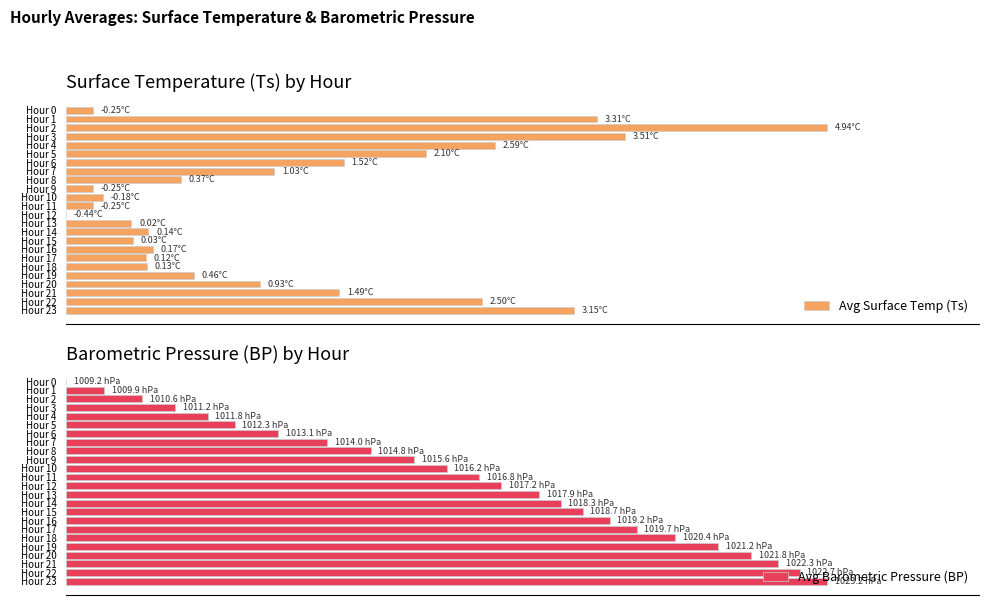

What is the label of the 17th bar from the right?

7